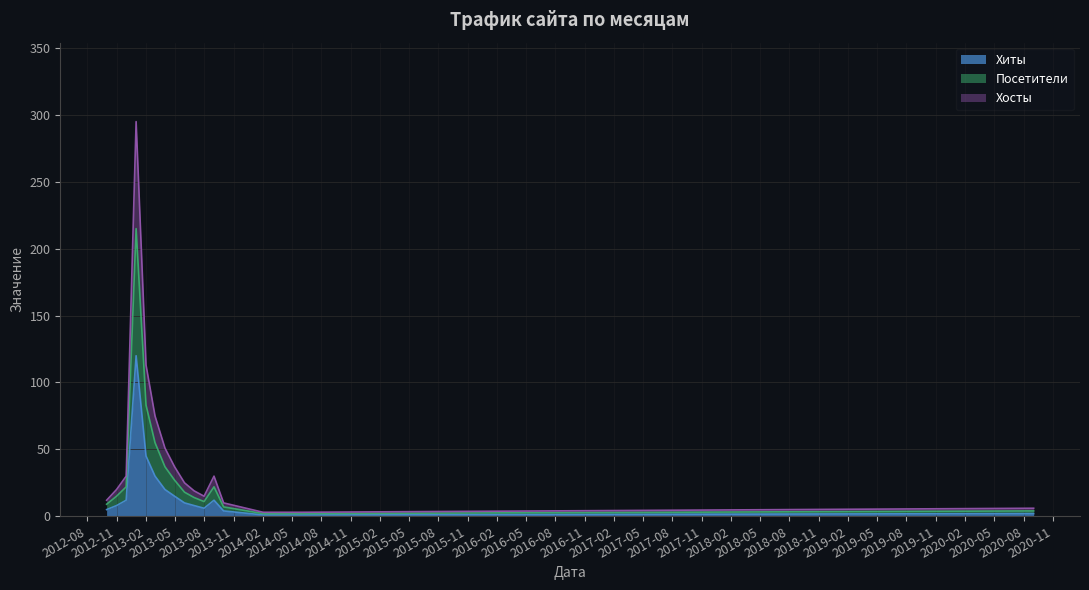

What position from the left is 2013-08?

11